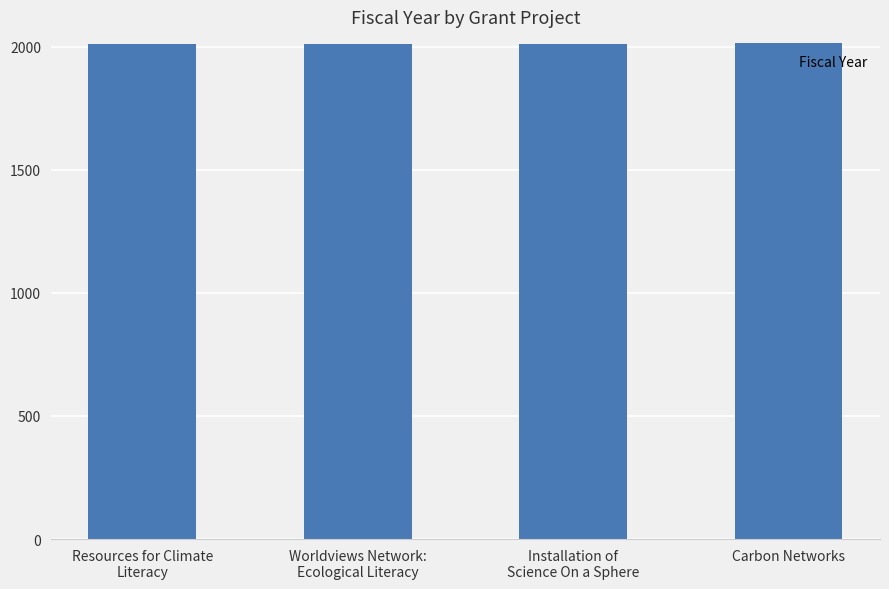

How many values are below 2010?

2